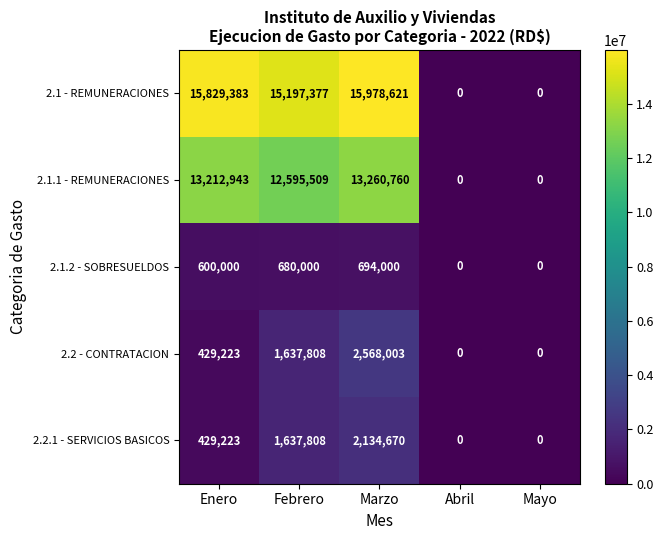

At which category is the sum across all series the highest?

Marzo